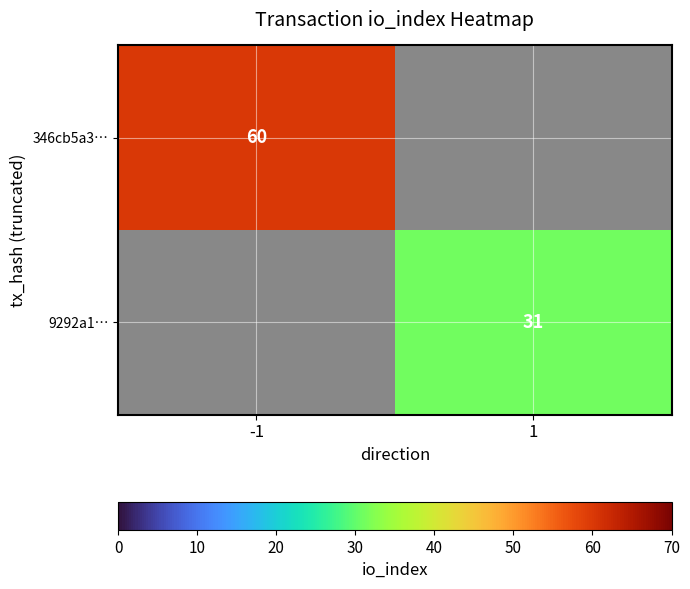

The value of 9292a1… at 1 is 17. True or false?

False